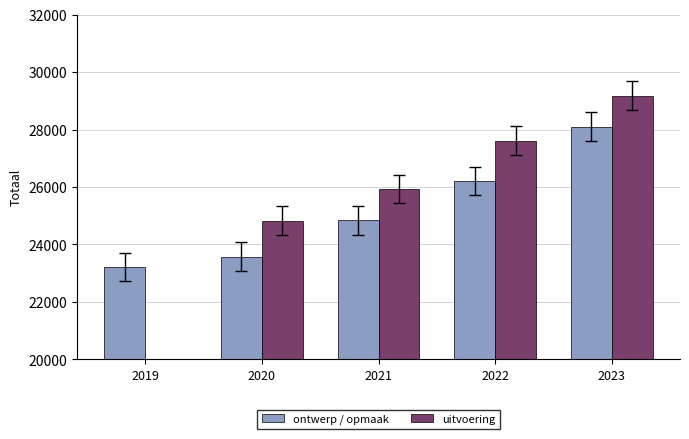

What is the minimum value for ontwerp / opmaak?

23218